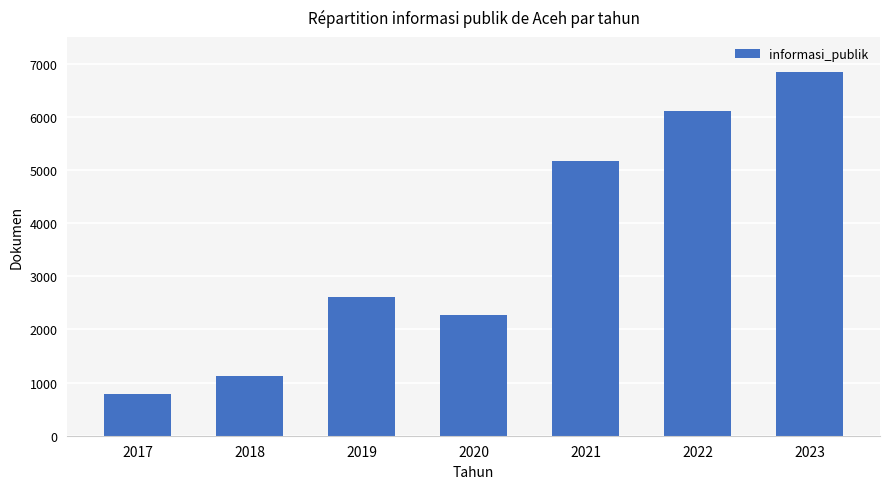

List the labels in order of value, smallest first.

2017, 2018, 2020, 2019, 2021, 2022, 2023